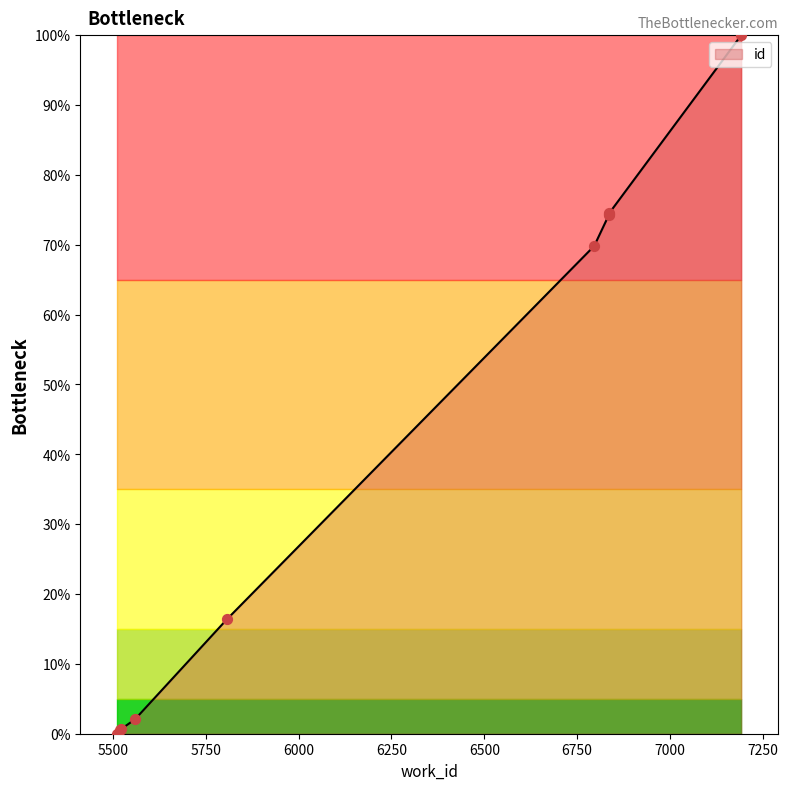

Between 6836 and 5518, which is larger?

6836